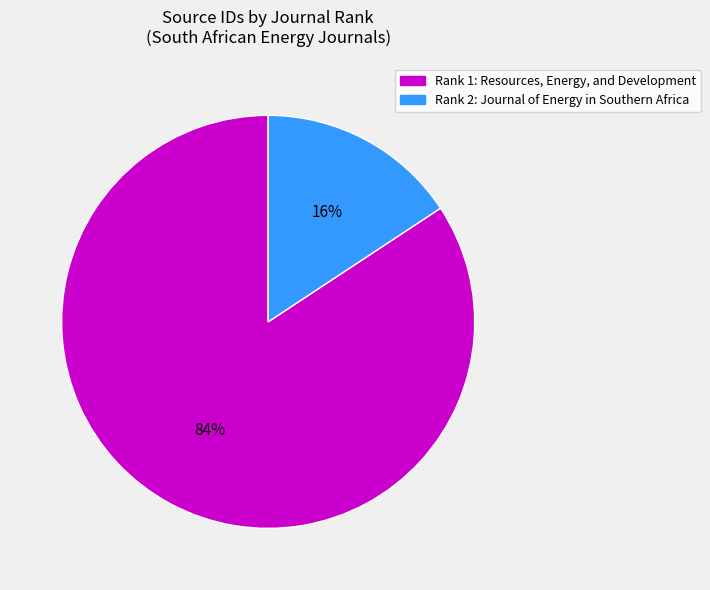

Is there any slice that represents more than half of the pie?

Yes